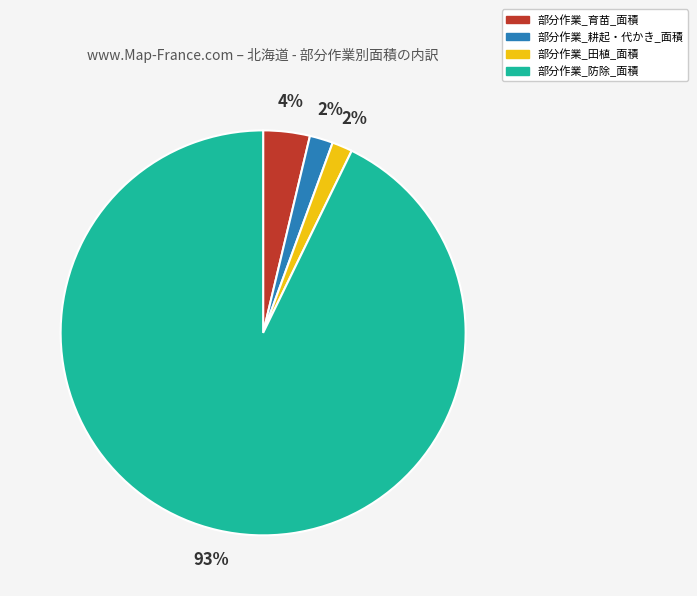

Is the sum of 部分作業_田植_面積 and 部分作業_育苗_面積 greater than half?

No